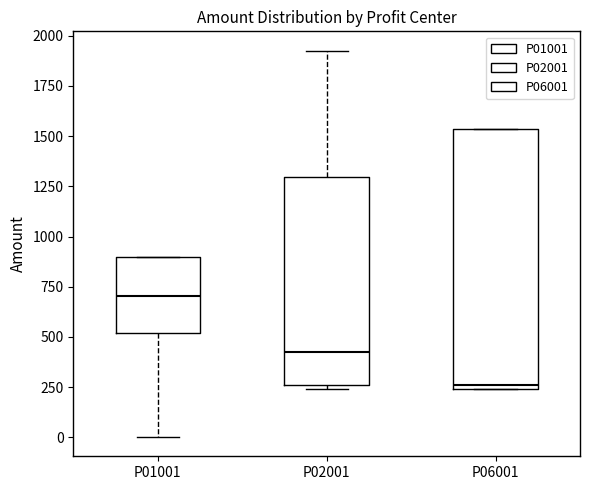

Which box is the tallest, from its lower edge to its upper edge?

P06001